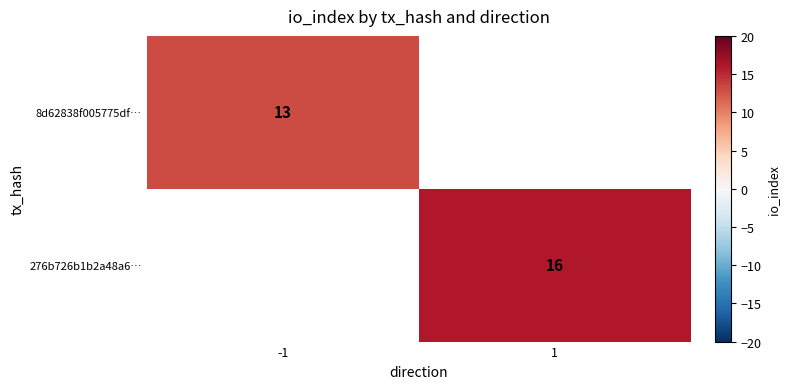

The 276b726b1b2a48a6… series shows 16 at 1. True or false?

True